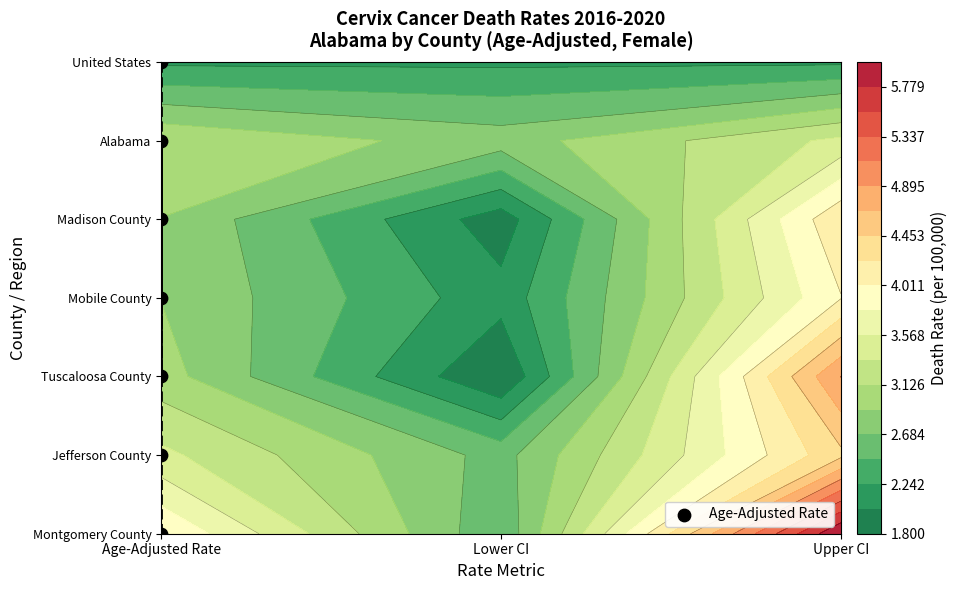

How many values are below 3?

3